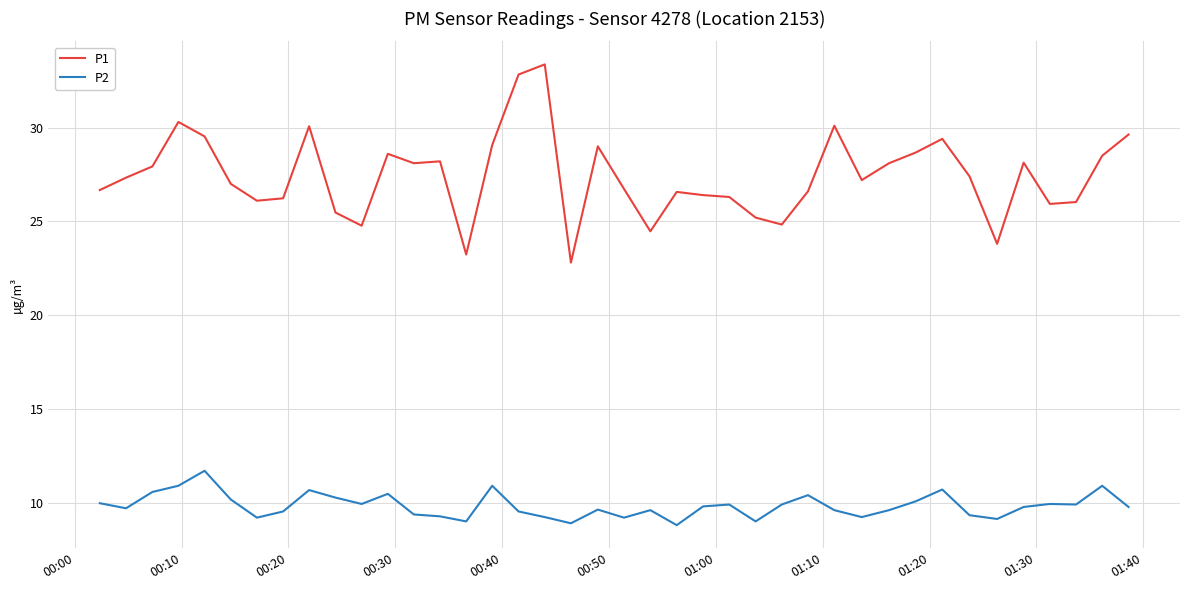

Rank the series by their maximum value, from highest to lowest.

P1, P2